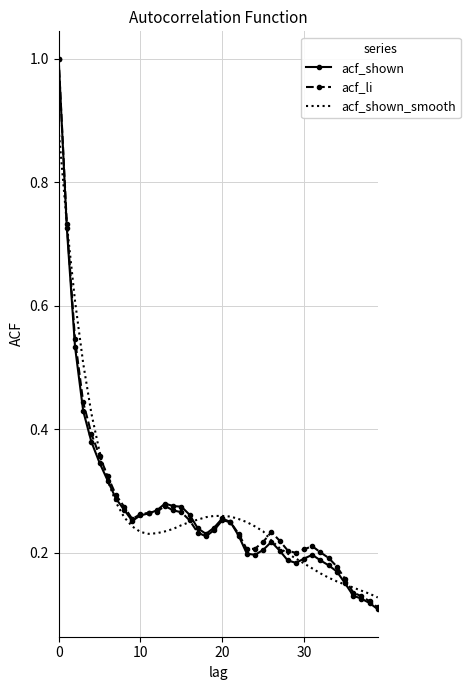

True or false: acf_li and acf_shown_smooth cross at least once.

True